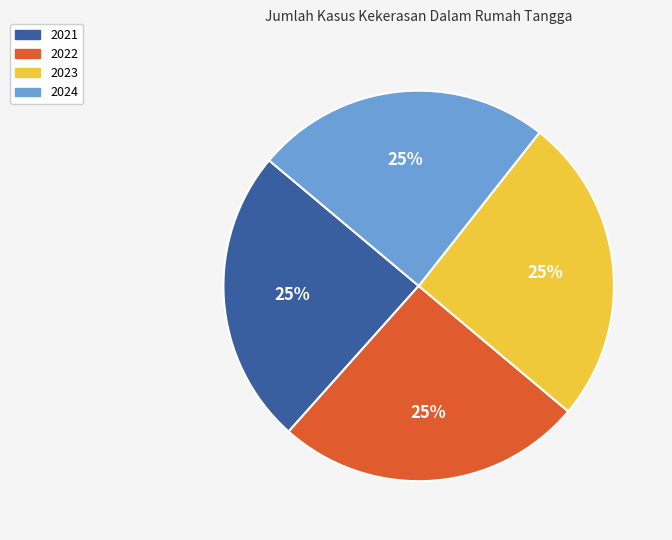

To the nearest percent, what percentage of the pie is 2024?

25%